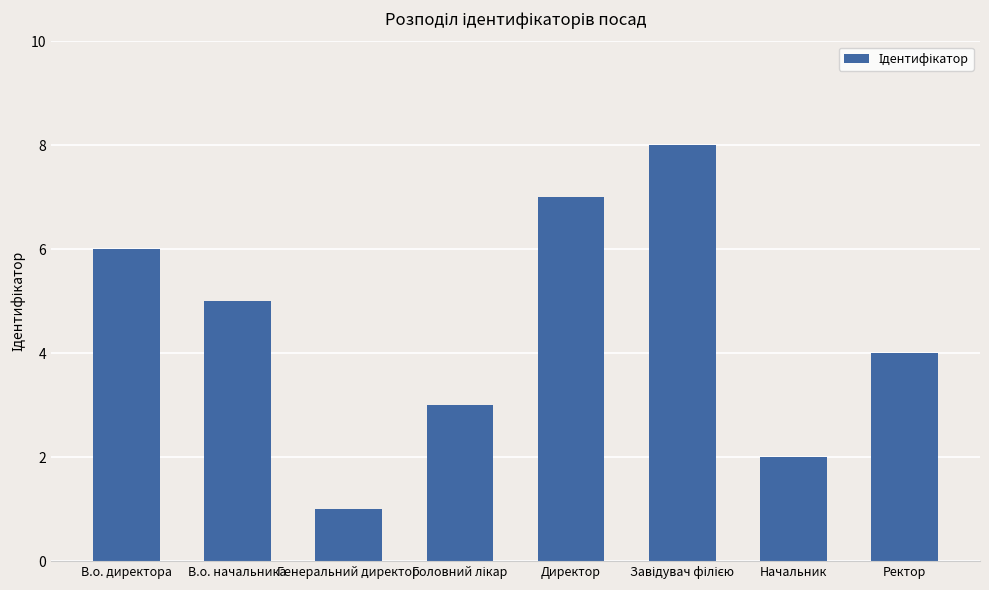

At which label does the data first exceed 5?

В.о. директора